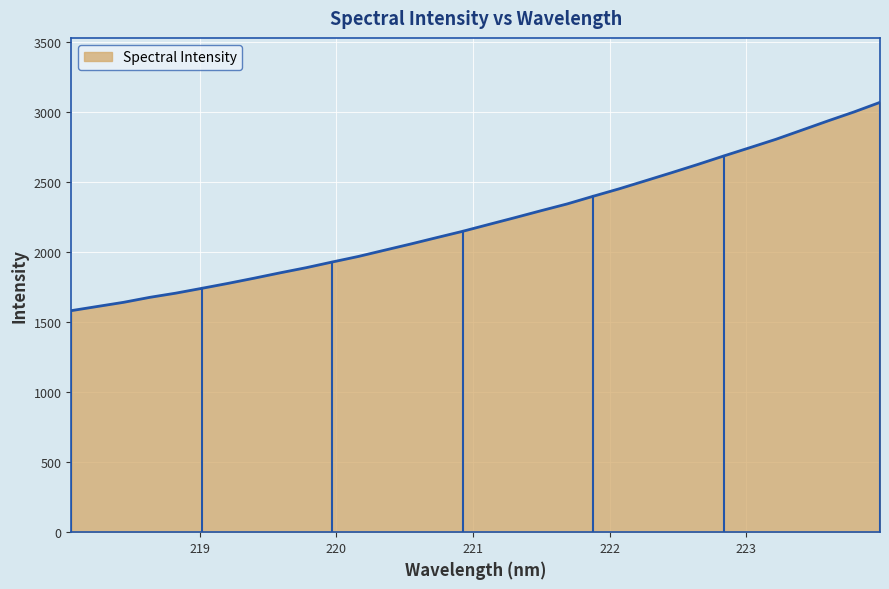

What is the minimum value shown in the chart?

1583.1